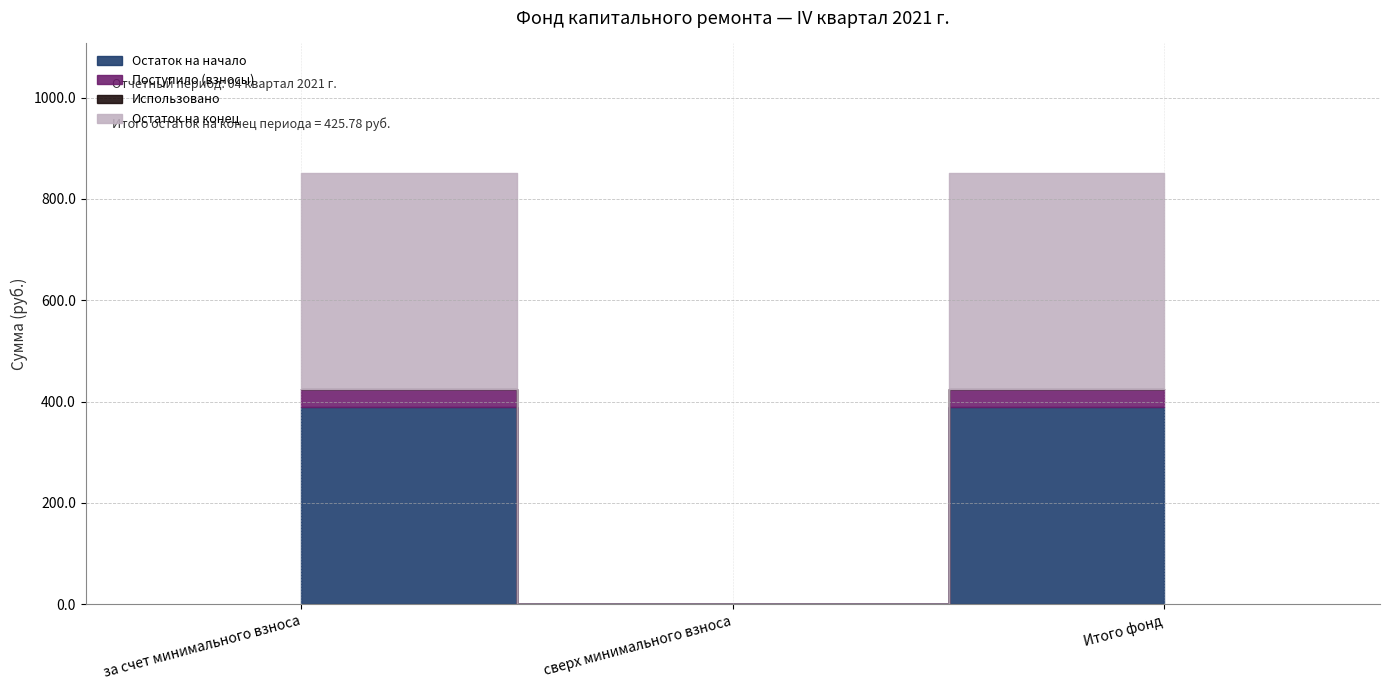

What is the sum of all Поступило (взносы) values?

74.6